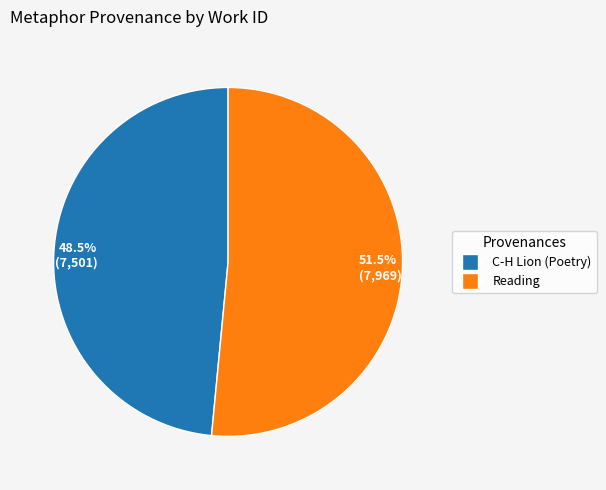

Which category accounts for the majority?

51.5% (7,969)